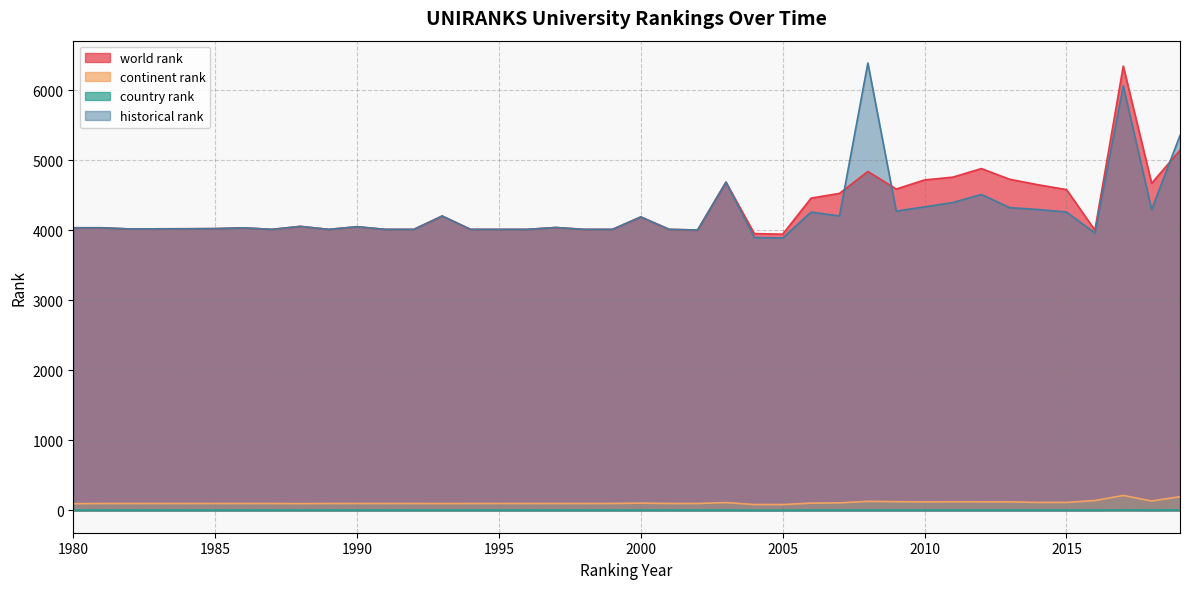

Where does the country rank series first go above 4?

2017